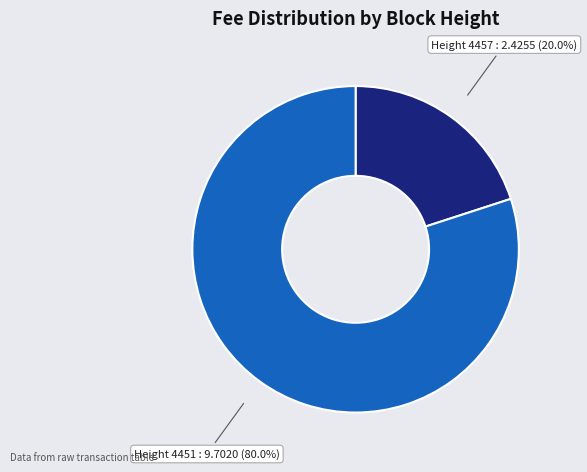

To the nearest percent, what is the average slice percentage?

50%